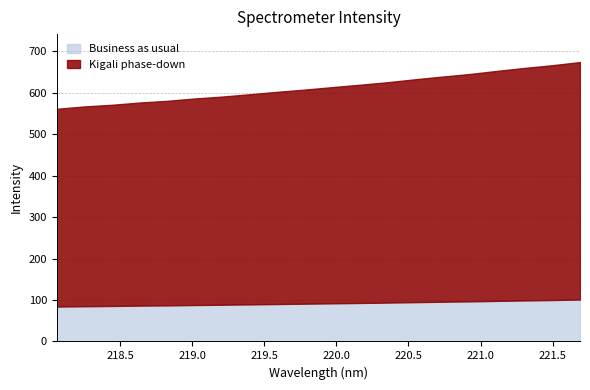

True or false: the data shows 570.7 at 218.442.

True